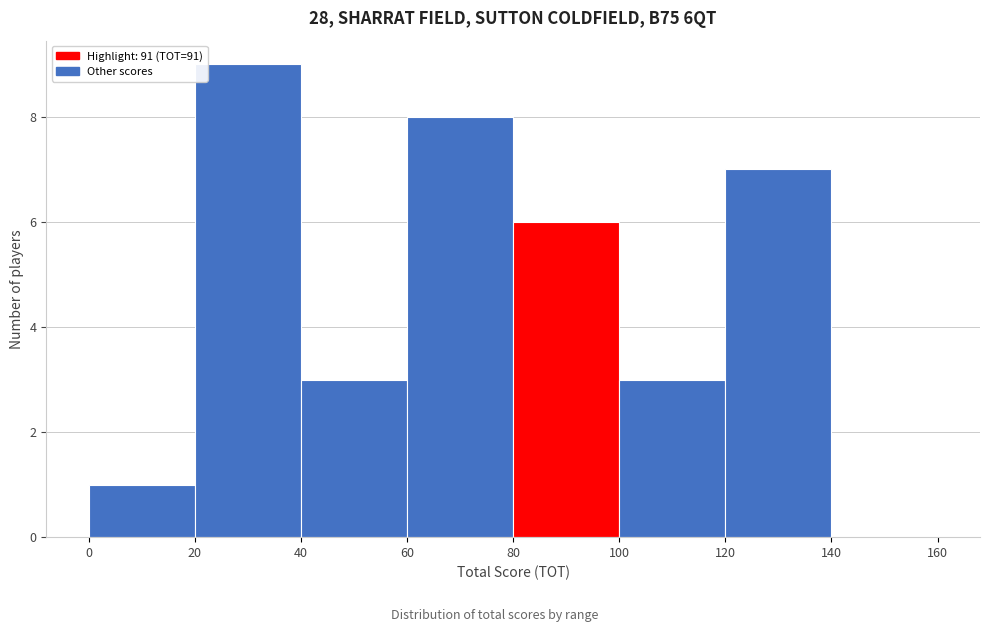

Reading left to right, list every bar in this chart as the range it spans on the x-axis followed by its height. The values are not printed on the chart, so give them approximately, as read against the axis.

0 to 20: 1
20 to 40: 9
40 to 60: 3
60 to 80: 8
80 to 100: 6
100 to 120: 3
120 to 140: 7
140 to 160: 0